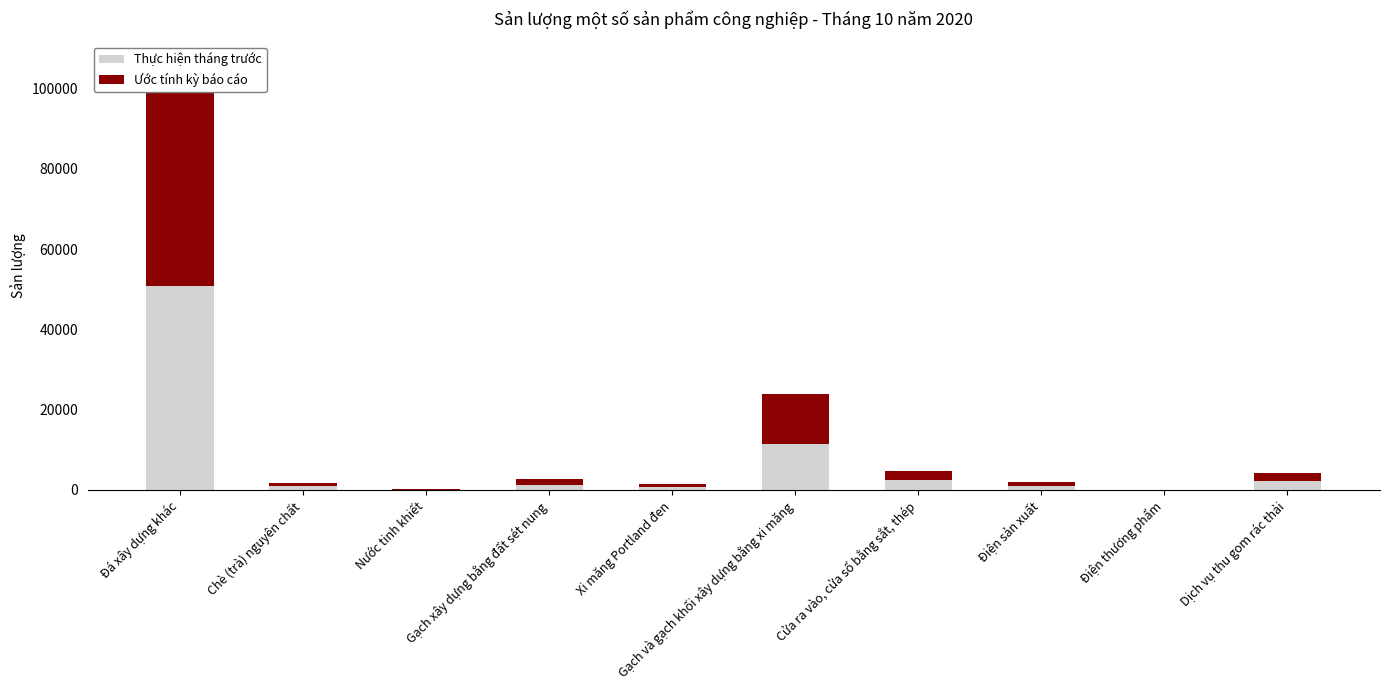

Reading left to right, extract all data points from this chart.

Thực hiện tháng trước: Đá xây dựng khác=50744.4	Chè (trà) nguyên chất=878.4	Nước tinh khiết=70.8	Gạch xây dựng bằng đất sét nung=1338.5	Xi măng Portland đen=786.0	Gạch và gạch khối xây dựng bằng xi măng=11430.8	Cửa ra vào, cửa sổ bằng sắt, thép=2396.4	Điện sản xuất=1003.8	Điện thương phẩm=17.5	Dịch vụ thu gom rác thải=2166.8
Ước tính kỳ báo cáo: Đá xây dựng khác=55727.7	Chè (trà) nguyên chất=769.6	Nước tinh khiết=73.3	Gạch xây dựng bằng đất sét nung=1427.5	Xi măng Portland đen=792.0	Gạch và gạch khối xây dựng bằng xi măng=12395.0	Cửa ra vào, cửa sổ bằng sắt, thép=2423.8	Điện sản xuất=968.4	Điện thương phẩm=17.8	Dịch vụ thu gom rác thải=2177.9